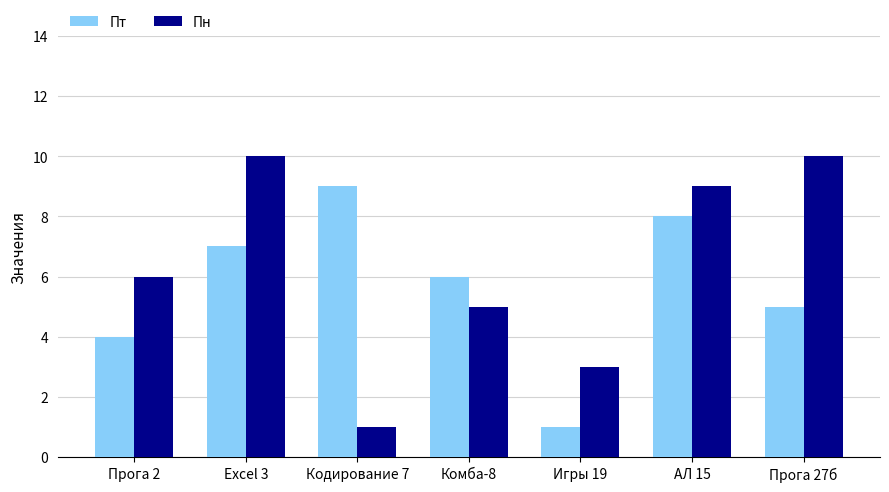

How many bars are there in total?

14